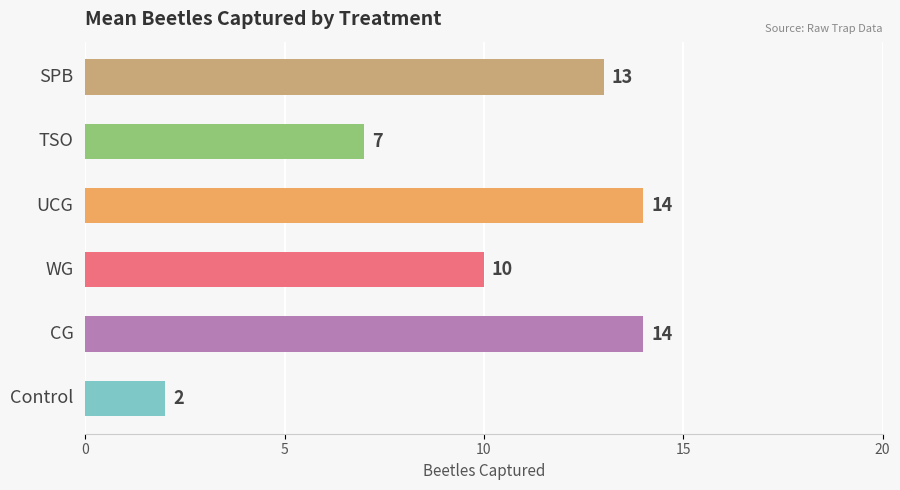

What is the difference between the maximum and minimum values?

12